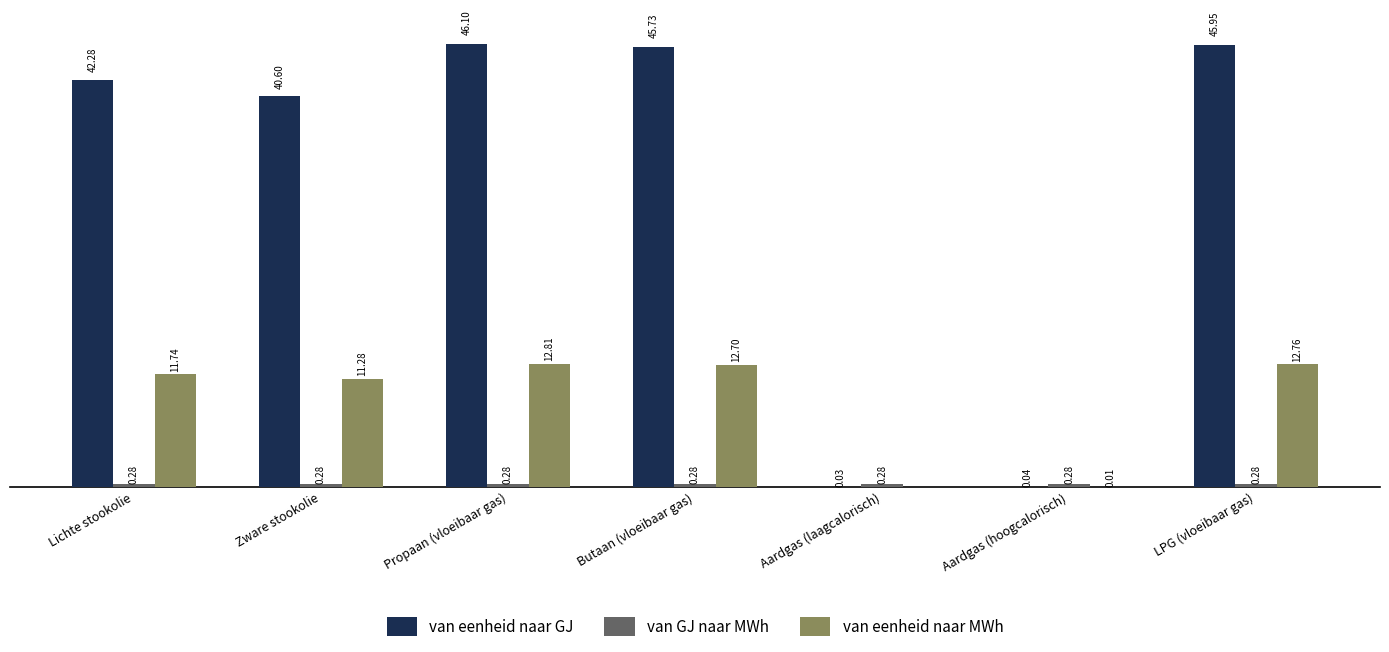

Between Propaan (vloeibaar gas) and Aardgas (laagcalorisch), which series saw the biggest shift?

van eenheid naar GJ